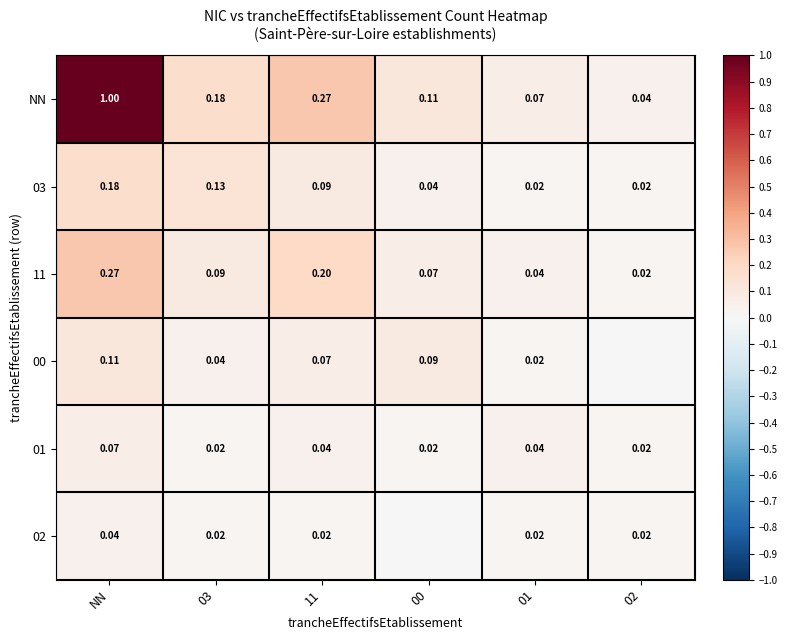

At which label does 11 reach its peak?

NN